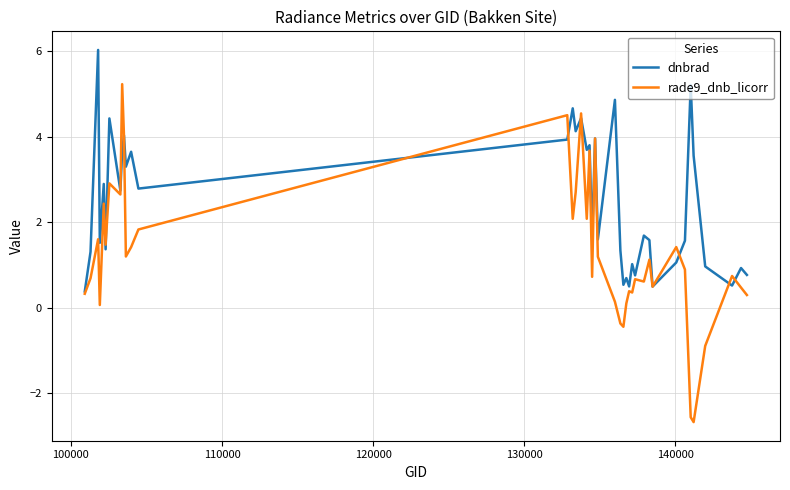

Rank the series by their maximum value, from highest to lowest.

dnbrad, rade9_dnb_licorr